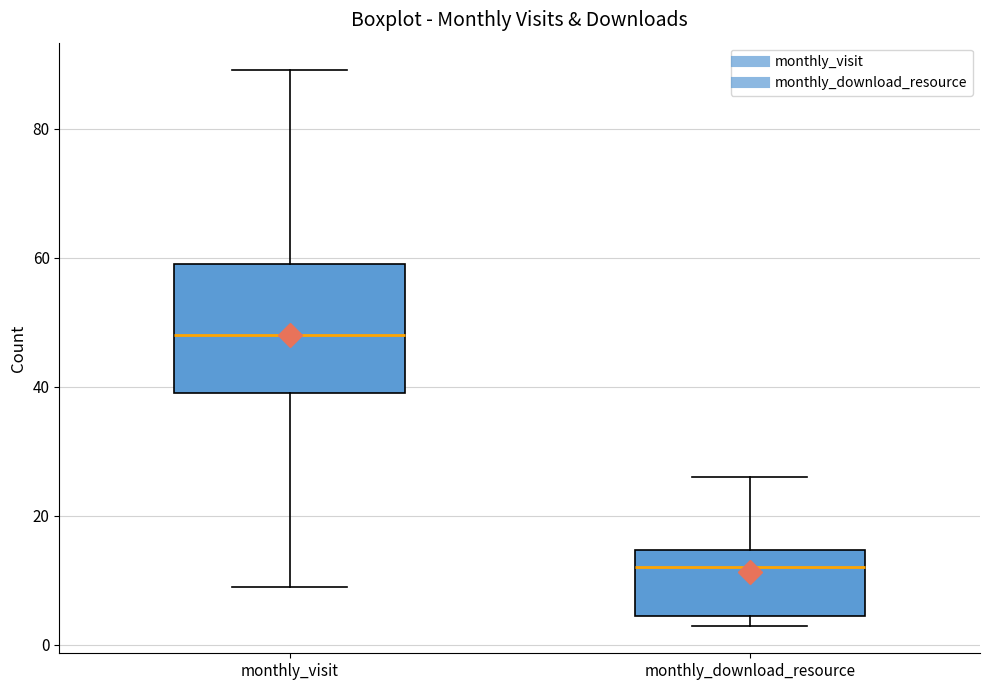

Reading left to right, read every box against the y-axis: the position of its median line, the range the box covers, and the ends of its whiskers. The values are not printed on the chart, so give them approximately, as read against the axis.

monthly_visit: median 48, box 40 to 60, whiskers 10 to 90
monthly_download_resource: median 12, box 4 to 14, whiskers 4 (just below the box's lower edge) to 26